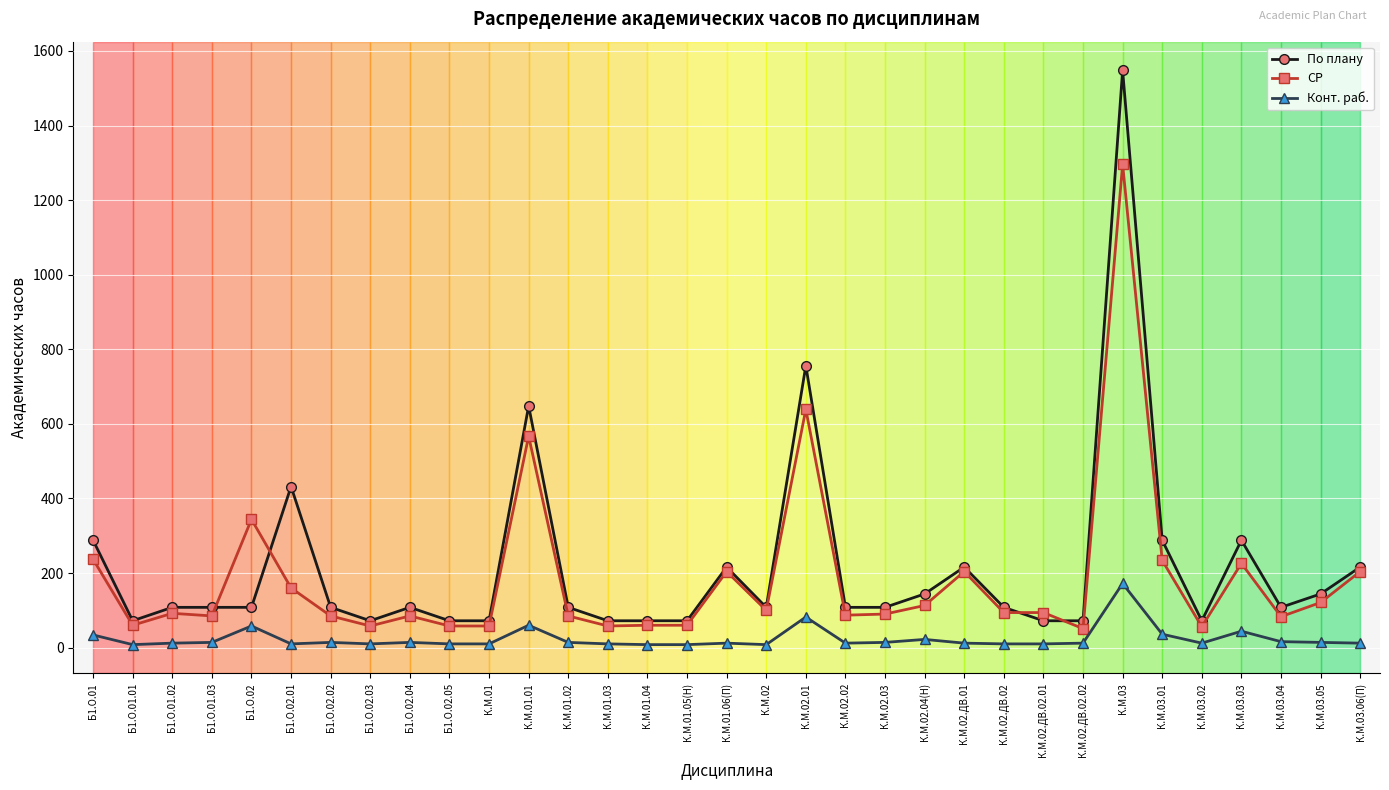

Which series has the widest spread of values?

По плану